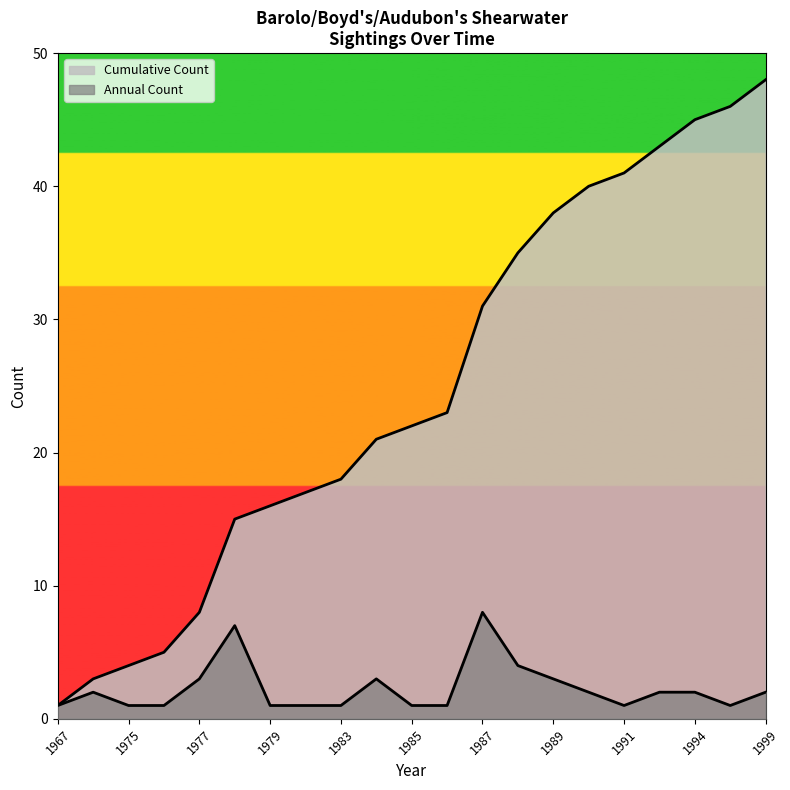

At which category does Count reach its first local peak?

1978